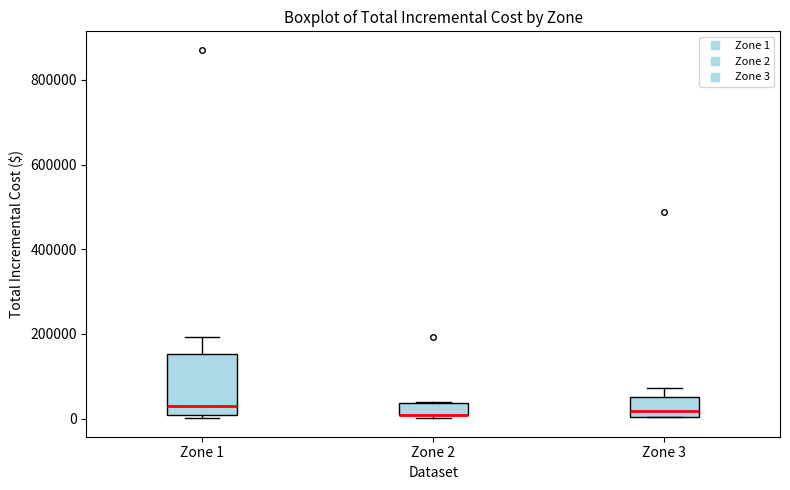

Where does the median line of the box for Zone 3 sit on the y-axis? The values are not printed on the chart, so give them approximately, as read against the axis.

20000